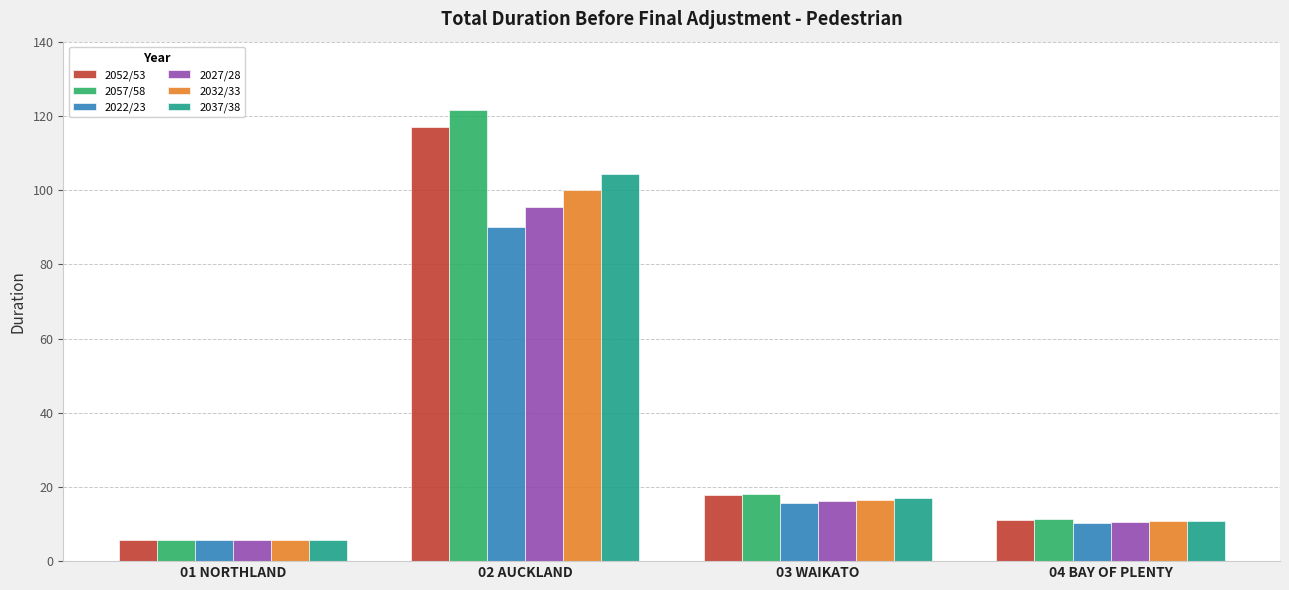

Reading right to left, transcribe all the data shown in this chart.

2052/53: 11.2	17.8	117.1	5.8
2057/58: 11.3	18.1	121.5	5.8
2022/23: 10.3	15.7	90.0	5.6
2027/28: 10.6	16.2	95.5	5.7
2032/33: 10.7	16.6	100.1	5.7
2037/38: 10.9	16.9	104.3	5.7